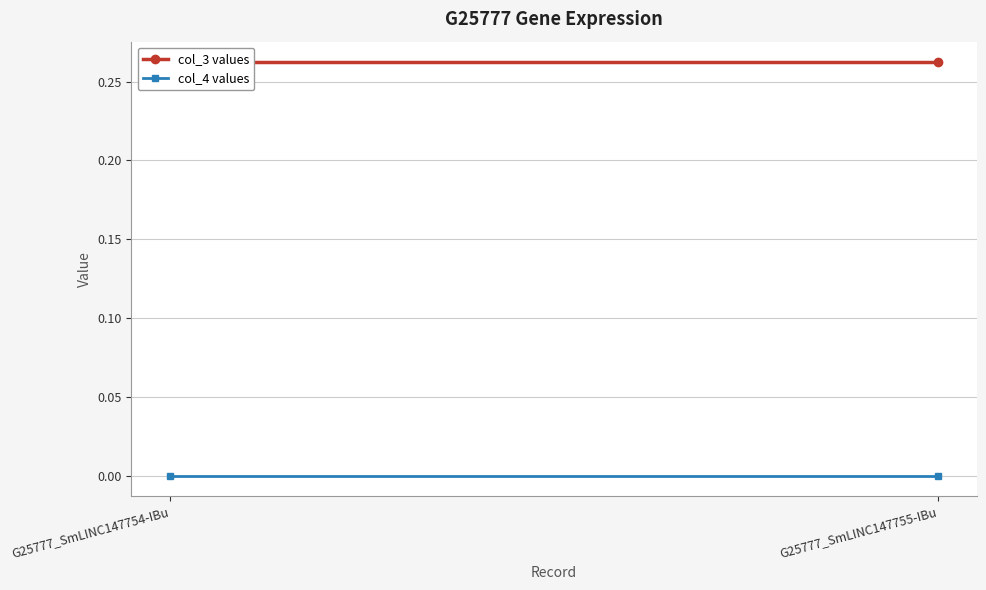

What is the maximum value shown in the chart?

0.3